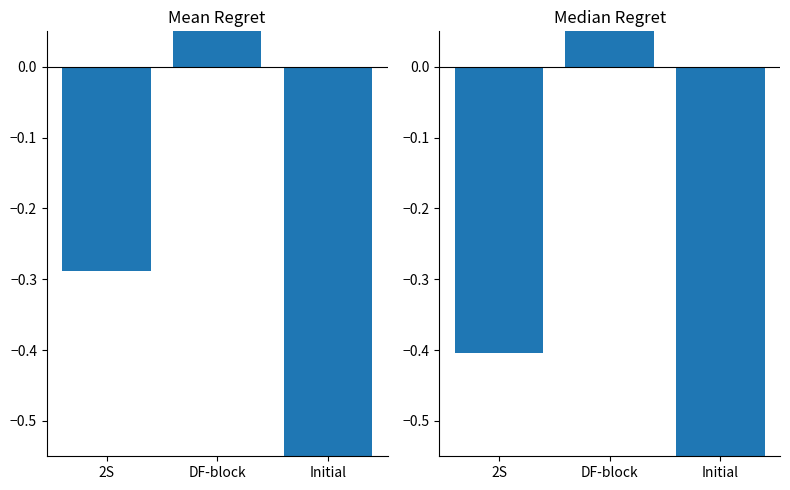

Which label corresponds to the largest value in the chart?

DF-block